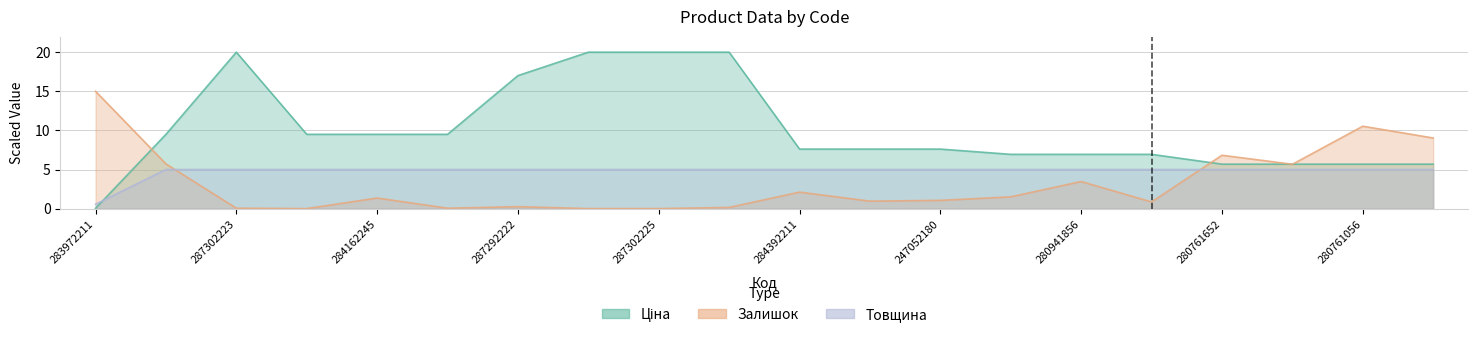

The Ціна series shows 6.9 at 280941856. True or false?

True